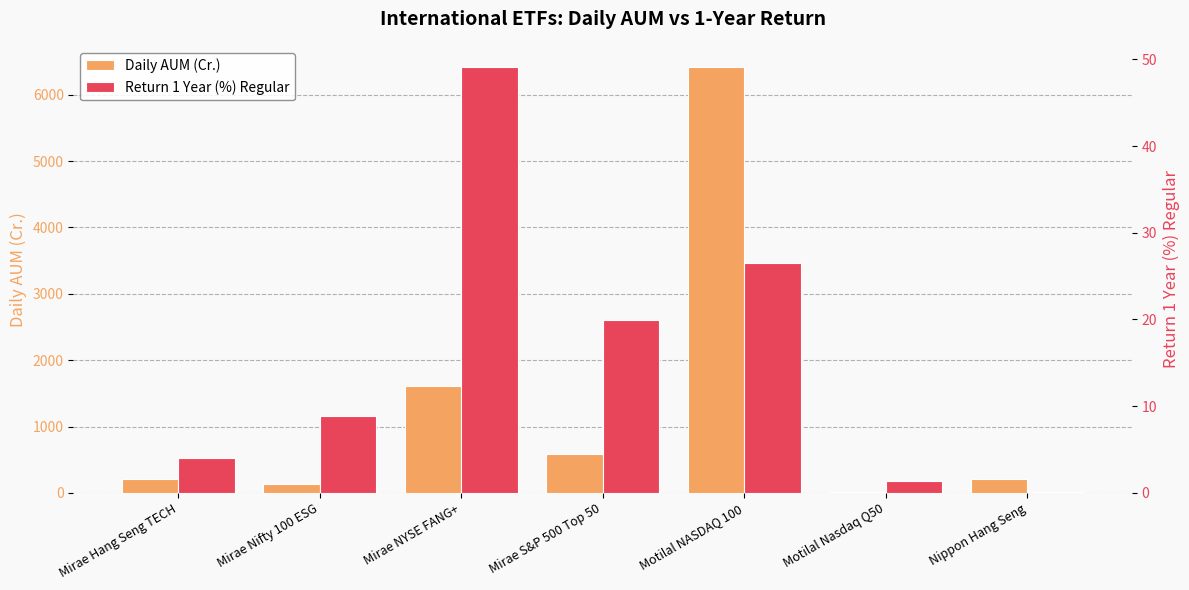

List the series in order of their overall mean, lowest first.

Return 1 Year (%) Regular, Daily AUM (Cr.)